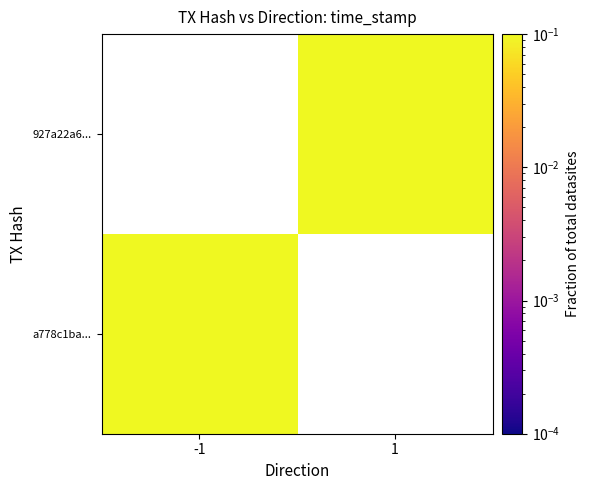

Rank the series at 1 from lowest to highest value.

a778c1ba..., 927a22a6...